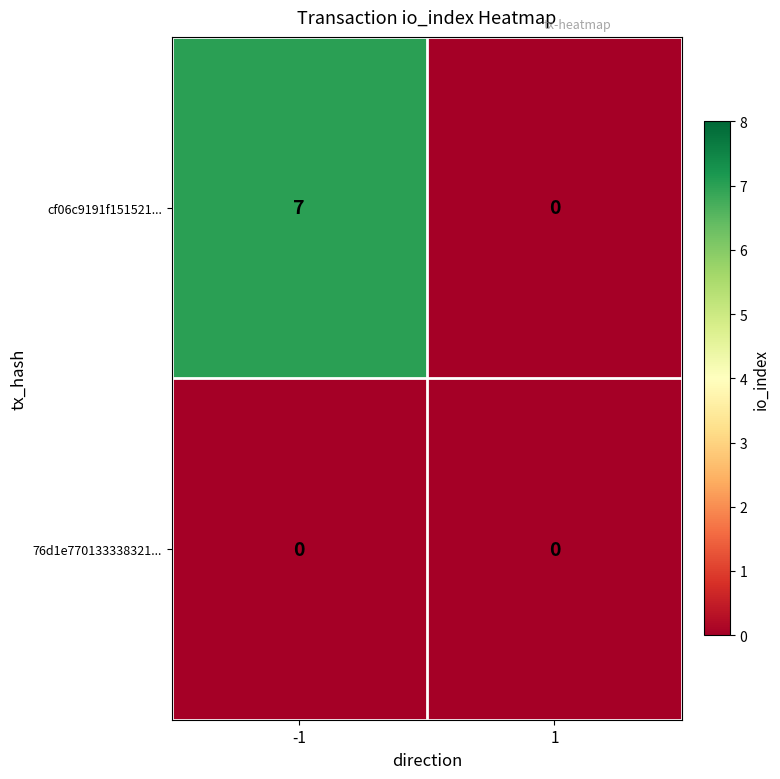

List the series in order of their peak value, highest first.

cf06c9191f151521..., 76d1e770133338321...